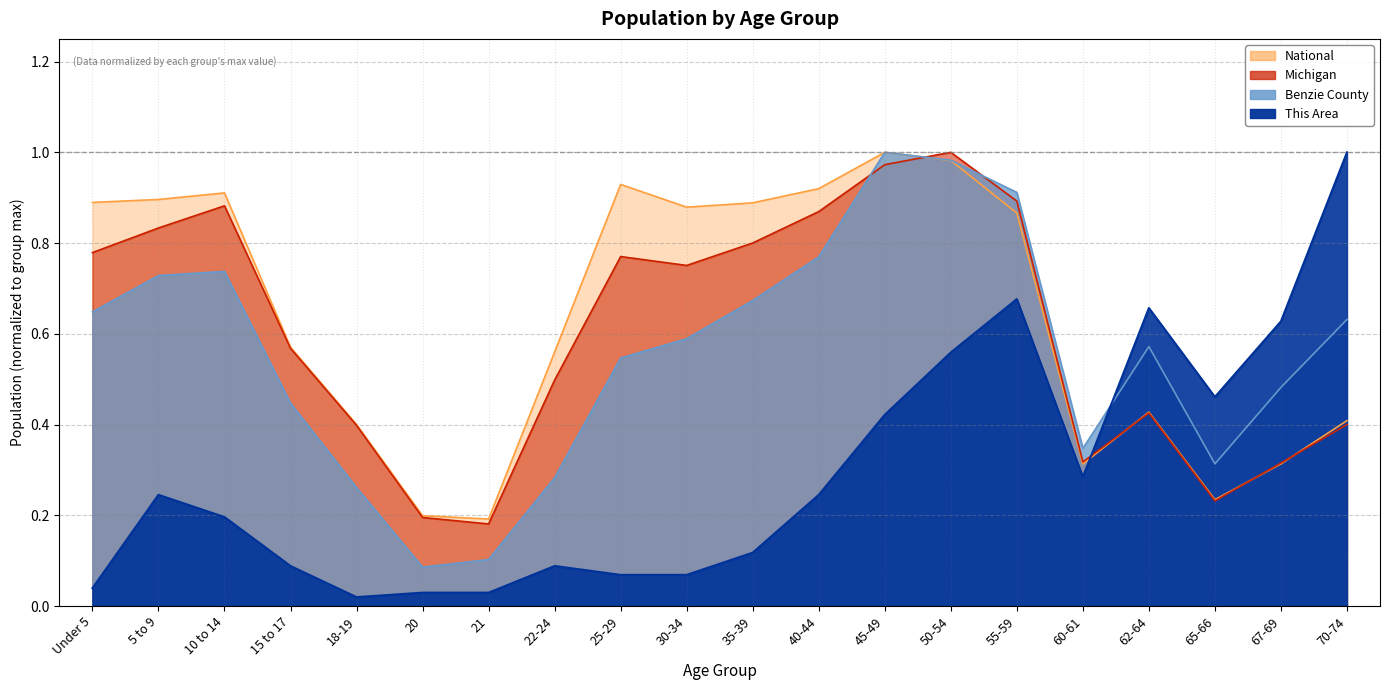

What is the value of the This Area point at the 19th from the left?

0.6